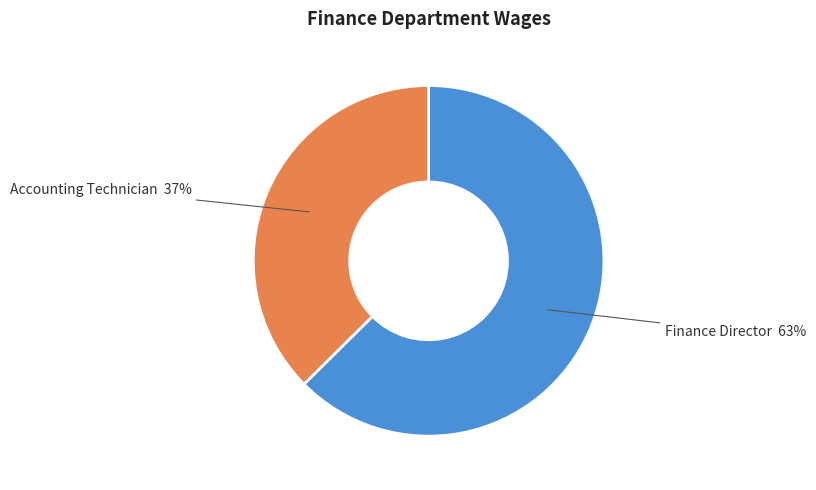

The Accounting Technician slice represents 37% of the pie. True or false?

True